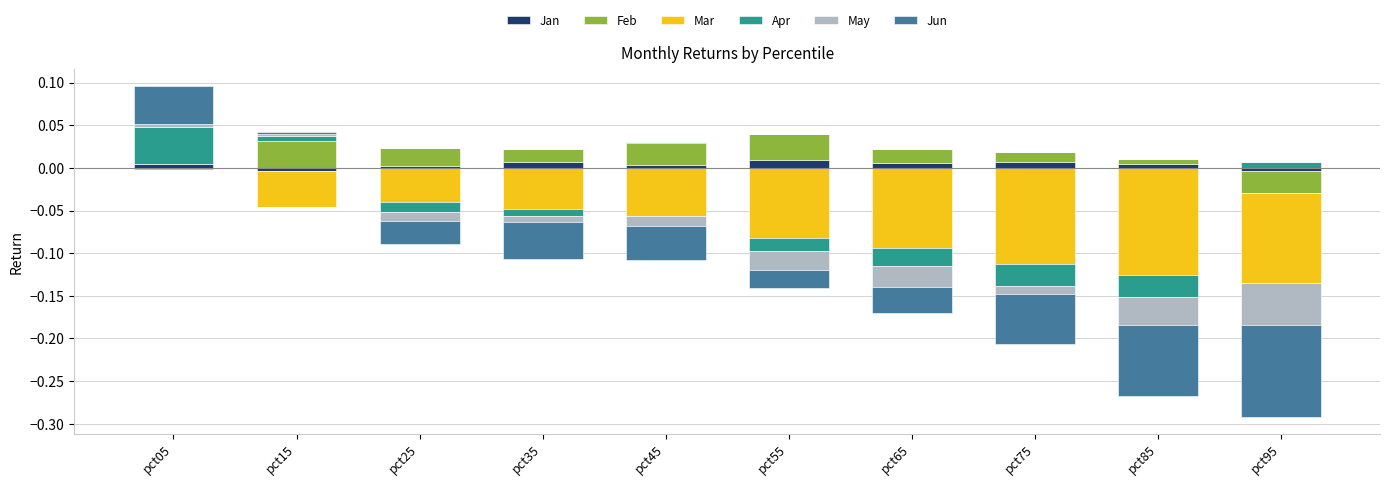

At how many categories does at least one series exceed 0?

10